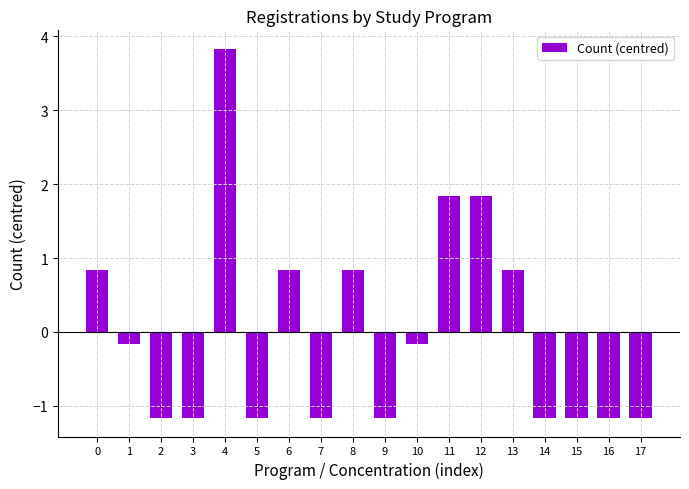

Reading left to right, list all the values displayed in this chart.

0.8	-0.2	-1.2	-1.2	3.8	-1.2	0.8	-1.2	0.8	-1.2	-0.2	1.8	1.8	0.8	-1.2	-1.2	-1.2	-1.2